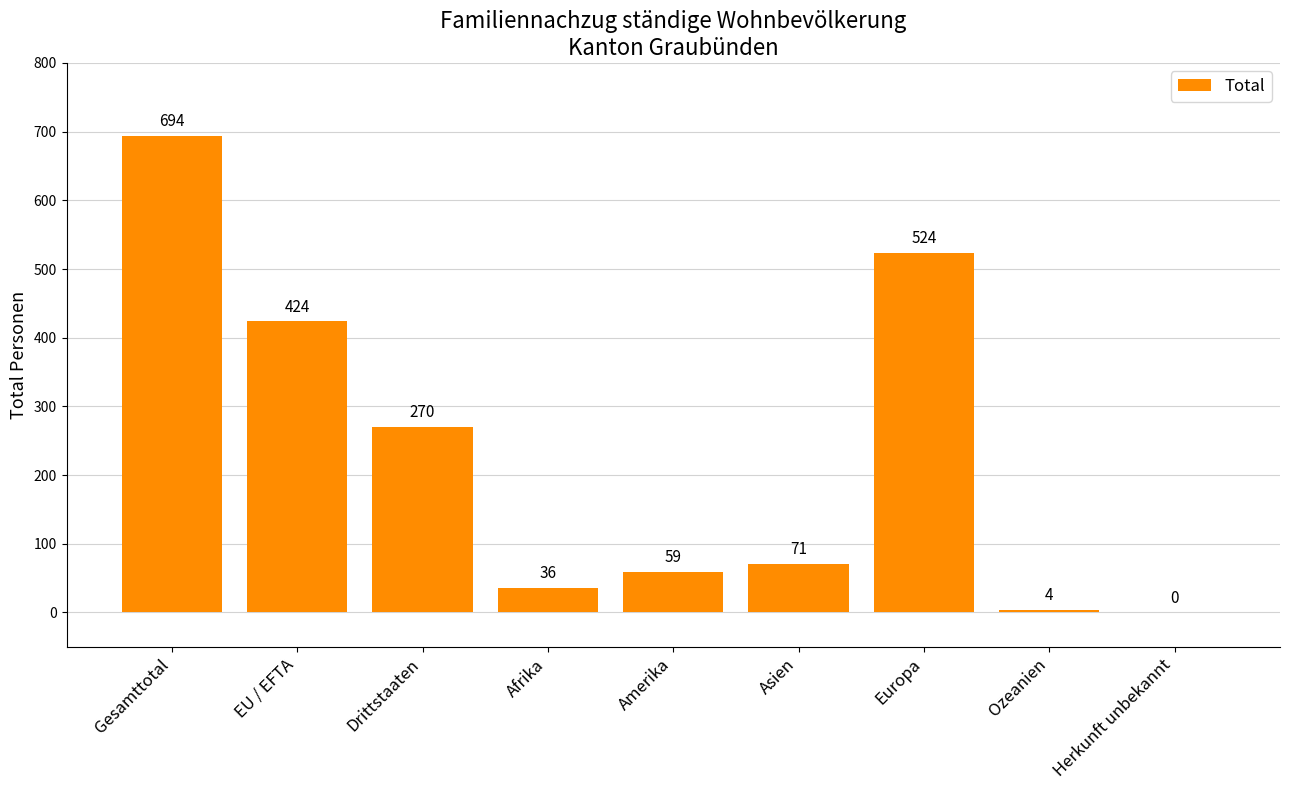

True or false: the data shows -305 at Herkunft unbekannt.

False